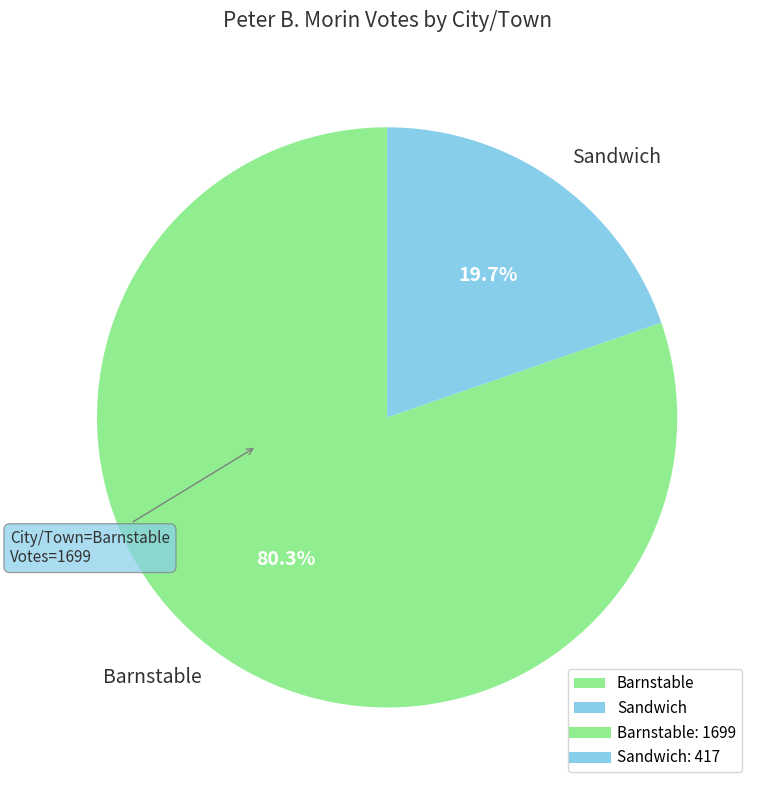

True or false: Barnstable accounts for 70% of the total.

False